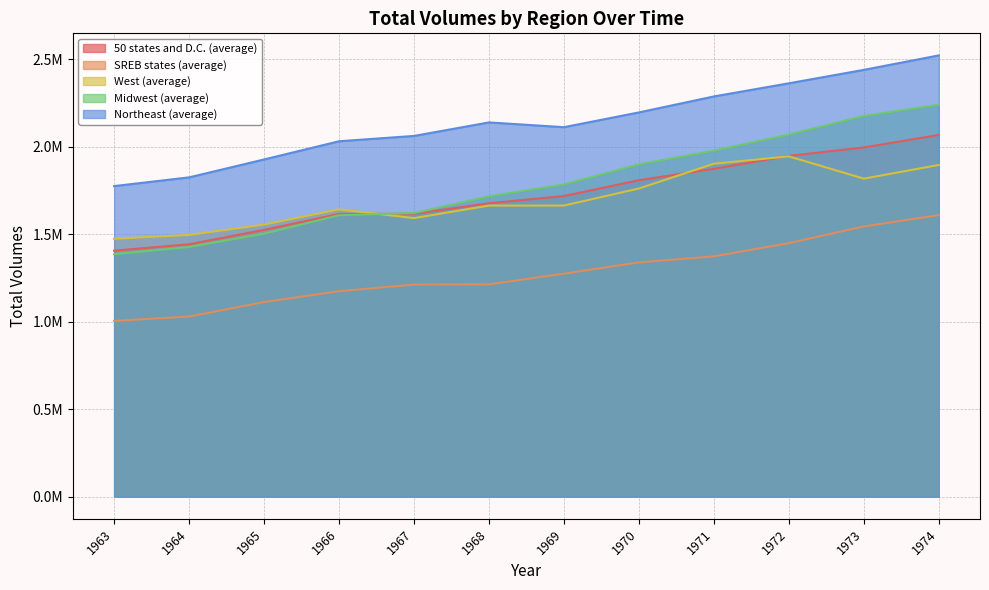

List the labels in order of SREB states (average) value, largest first.

1974, 1973, 1972, 1971, 1970, 1969, 1968, 1967, 1966, 1965, 1964, 1963